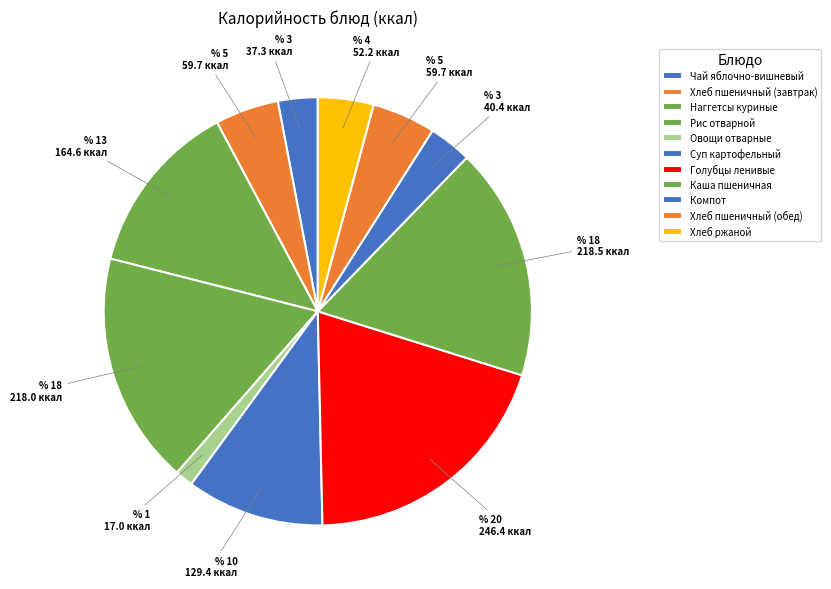

What percentage is the Каша пшеничная slice, to the nearest percent?

18%